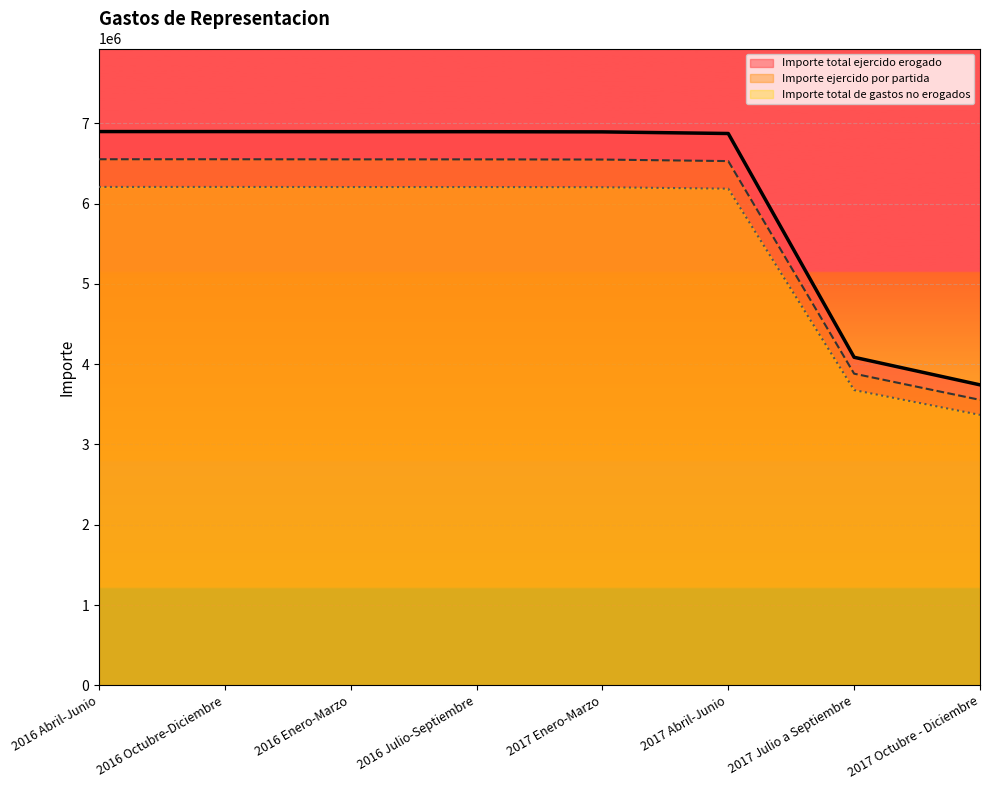

The value of Importe total ejercido erogado at 2017 Enero-Marzo is 4024871.5. True or false?

False